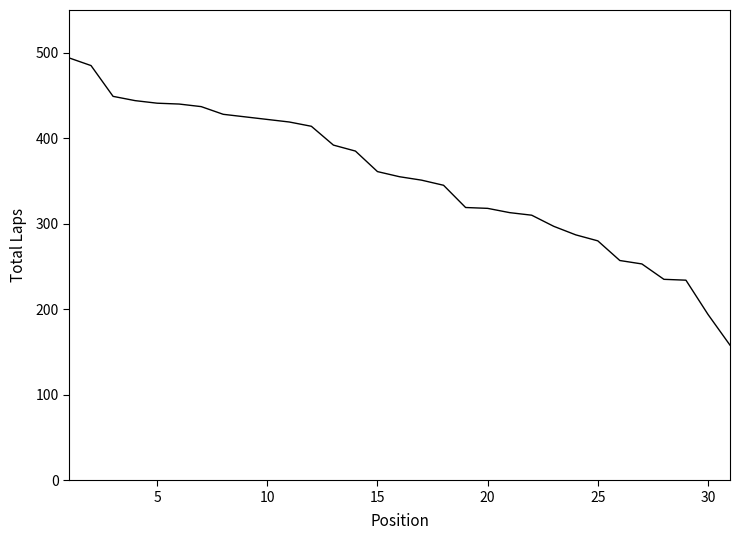

What is the smallest value displayed?

158